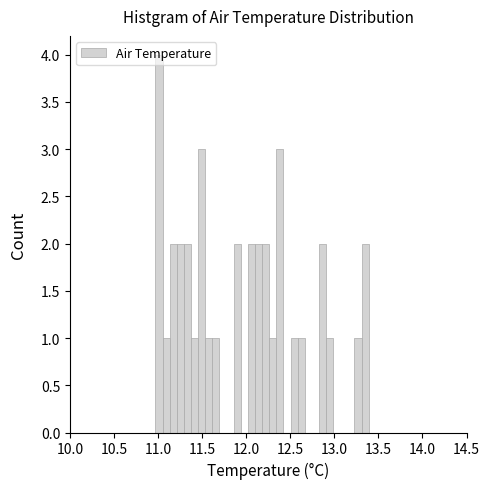

Around what value on the x-axis is the tallest bar? Give the approximate position of its centre, as read against the axis.

11.00